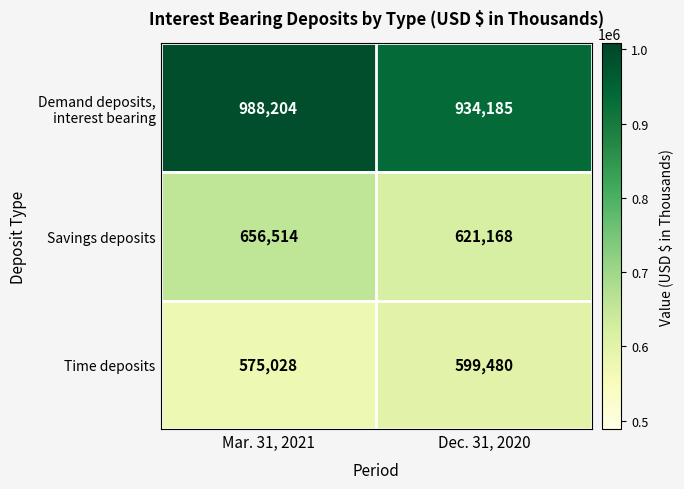

Is it true that Time deposits equals 599480 at Dec. 31, 2020?

True